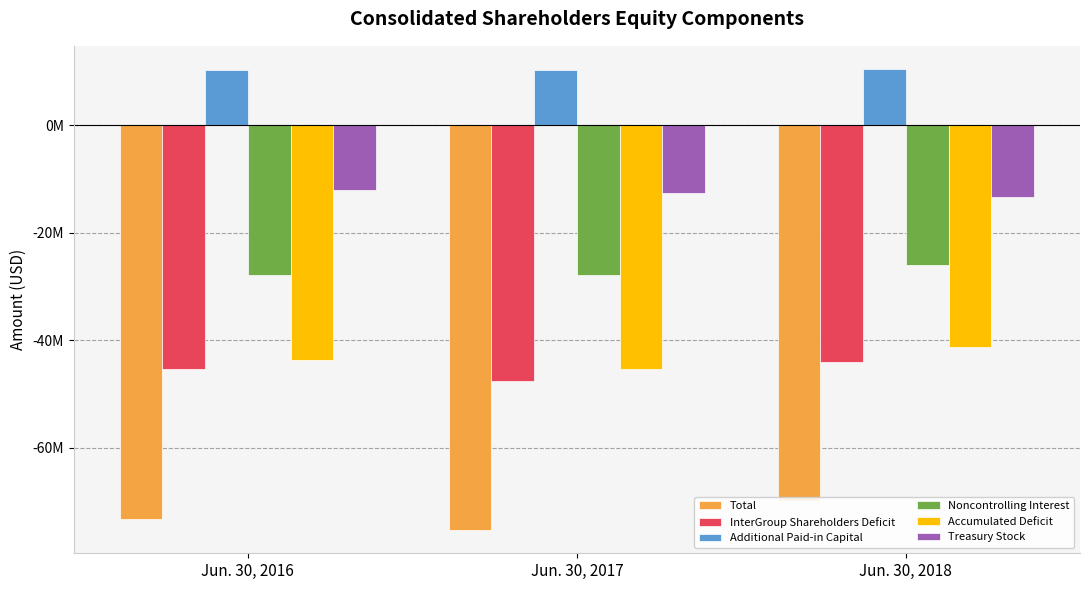

Rank the series at Jun. 30, 2017 from lowest to highest value.

Total, InterGroup Shareholders Deficit, Accumulated Deficit, Noncontrolling Interest, Treasury Stock, Additional Paid-in Capital